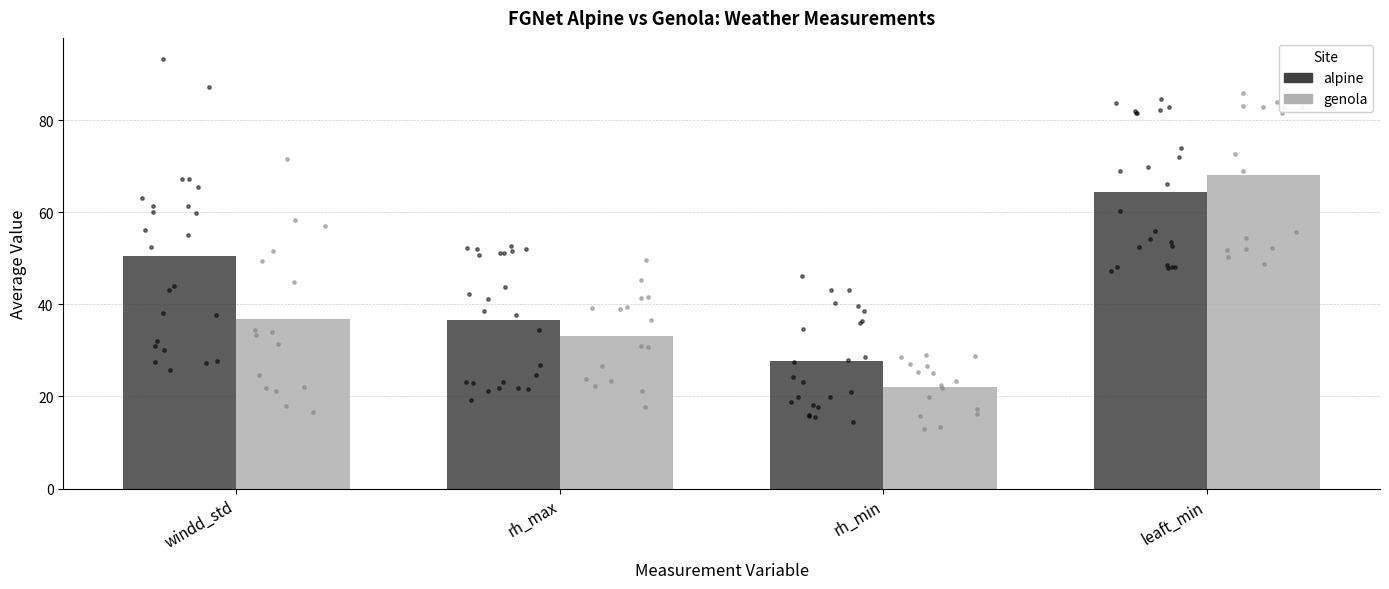

Which series reaches the minimum Y coordinate?

genola